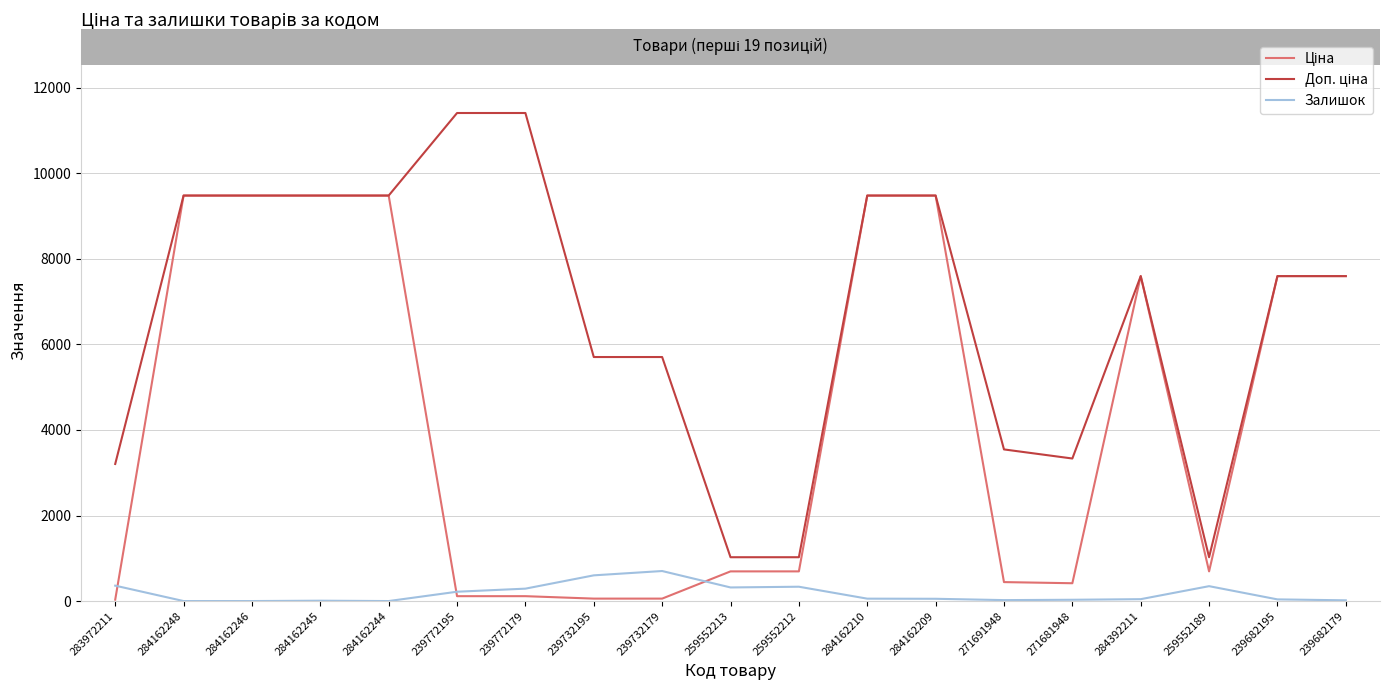

What is the greatest value displayed?

11410.0